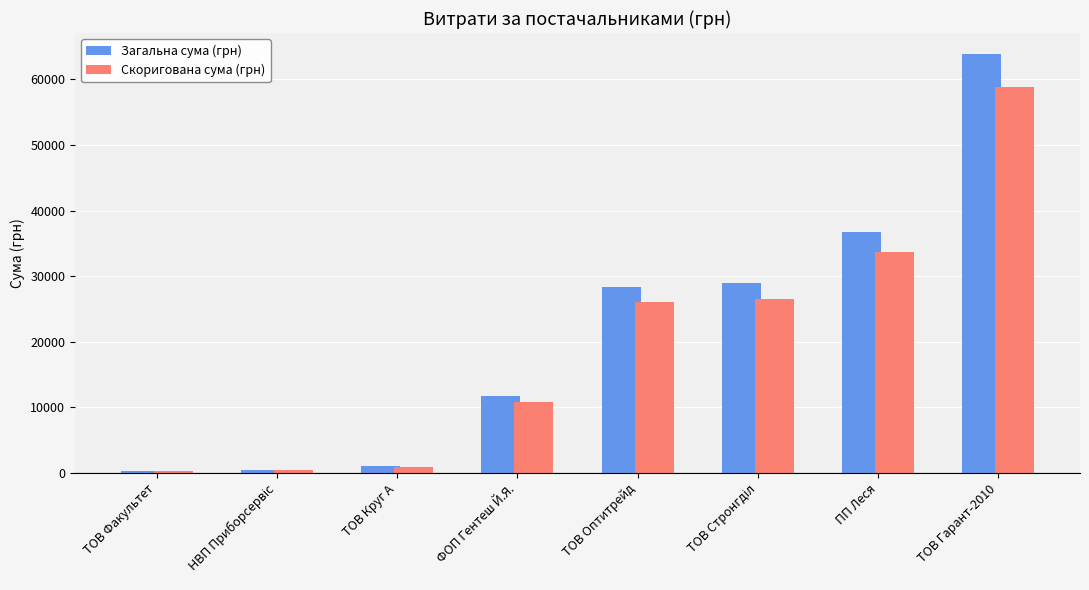

What is the difference between the highest and lowest values at ТОВ Оптитрейд?

2262.3